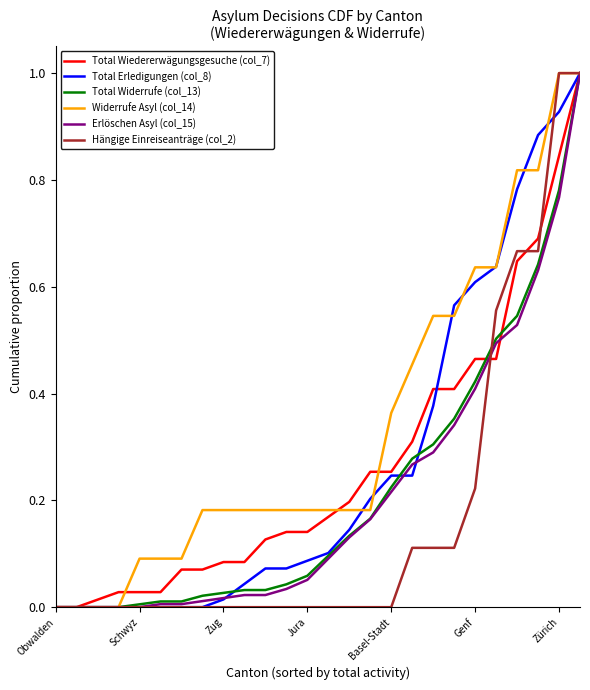

Which series has the largest total across all categories?

Widerrufe Asyl (col_14)